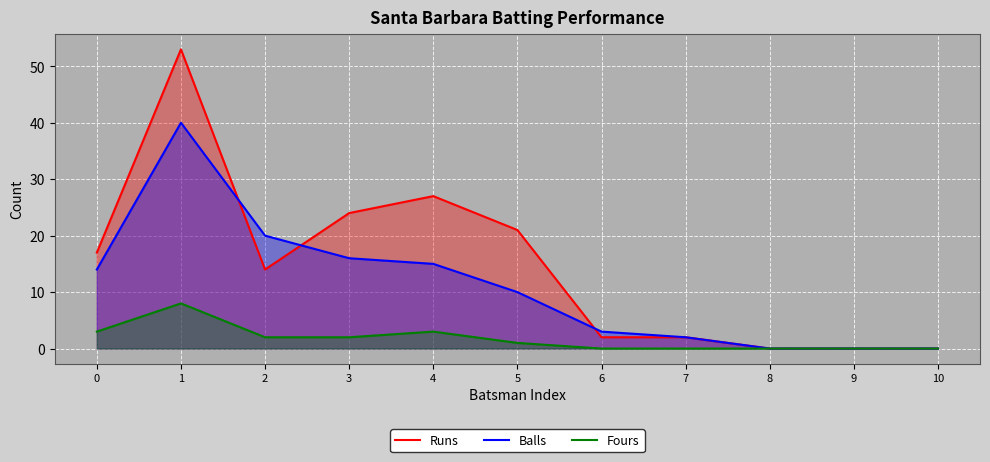

At 3, list the series in order from largest to smallest.

Runs, Balls, Fours